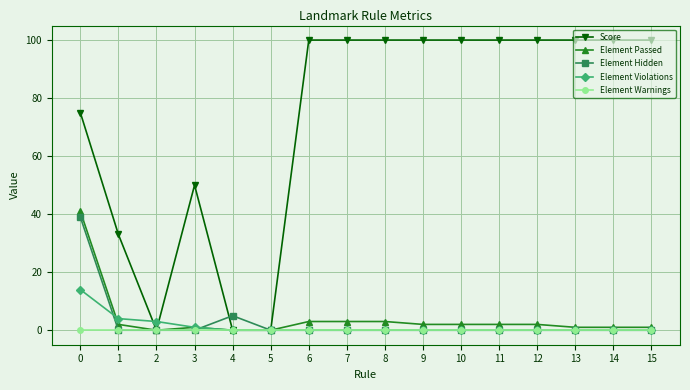

What is the average value of the Score series?

72